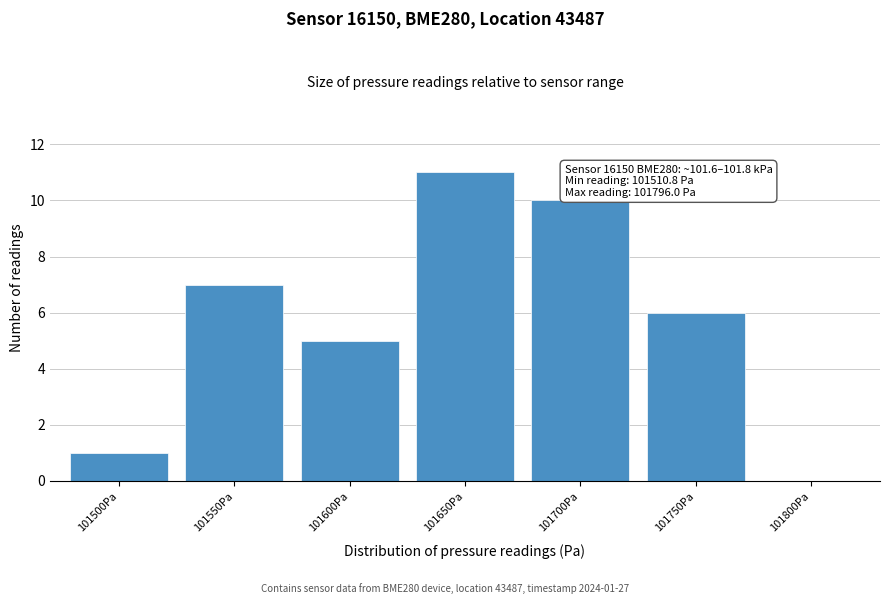

Reading left to right, list all the values displayed in this chart.

101500Pa=1	101550Pa=7	101600Pa=5	101650Pa=11	101700Pa=10	101750Pa=6	101800Pa=0